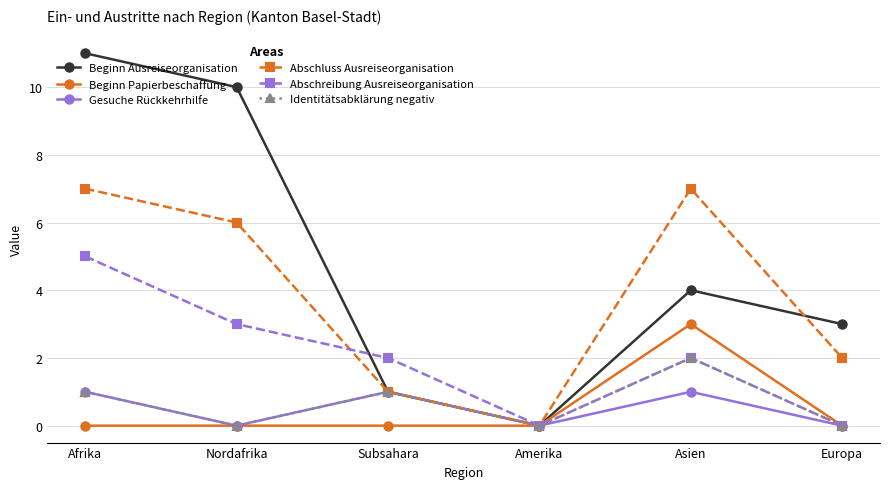

At how many categories does at least one series exceed 8?

2